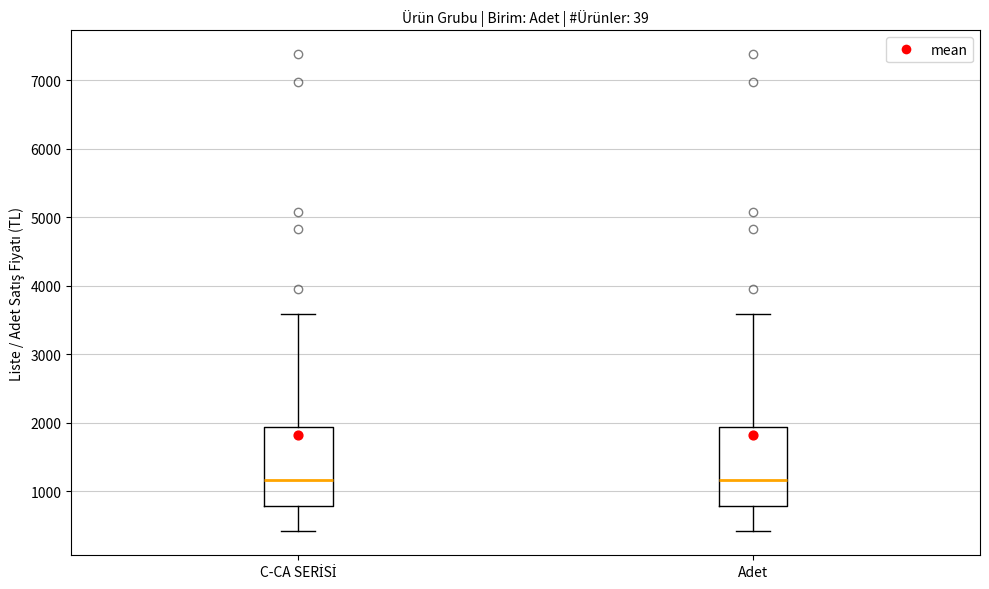

Reading left to right, read every box against the y-axis: the position of its median line, the range the box covers, and the ends of its whiskers. The values are not printed on the chart, so give them approximately, as read against the axis.

C-CA SERİSİ: median 1200, box 800 to 1900, whiskers 400 to 3600
Adet: median 1200, box 800 to 1900, whiskers 400 to 3600